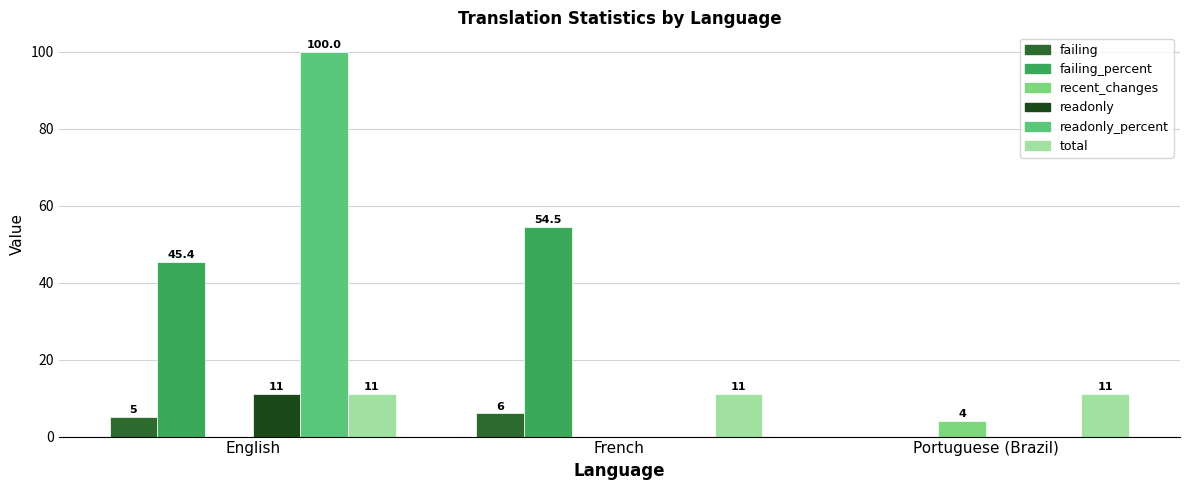

Which series has the widest spread of values?

readonly_percent